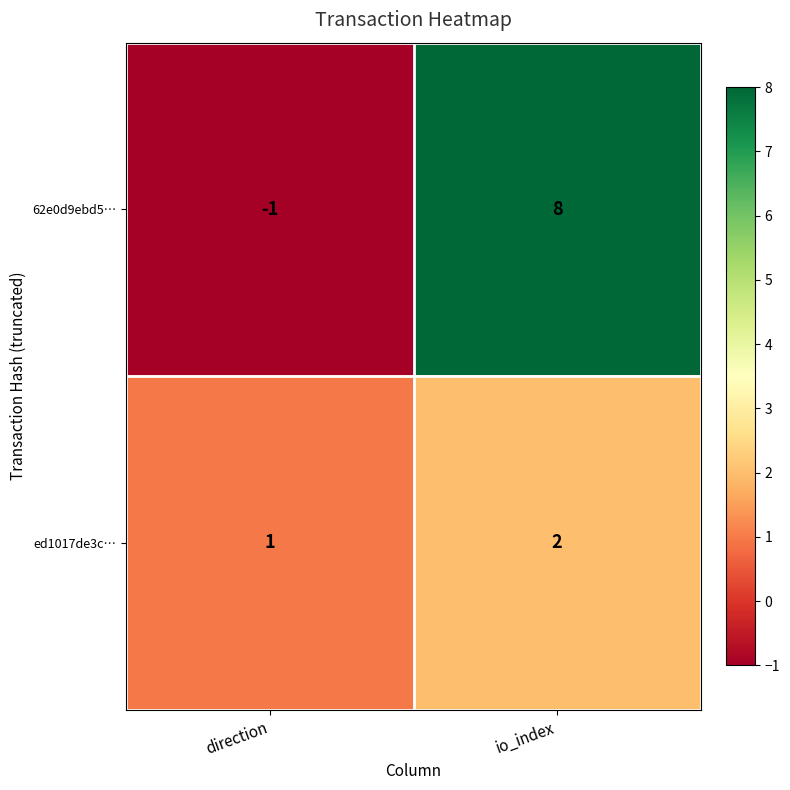

List the series in order of their peak value, lowest first.

ed1017de3c…, 62e0d9ebd5…